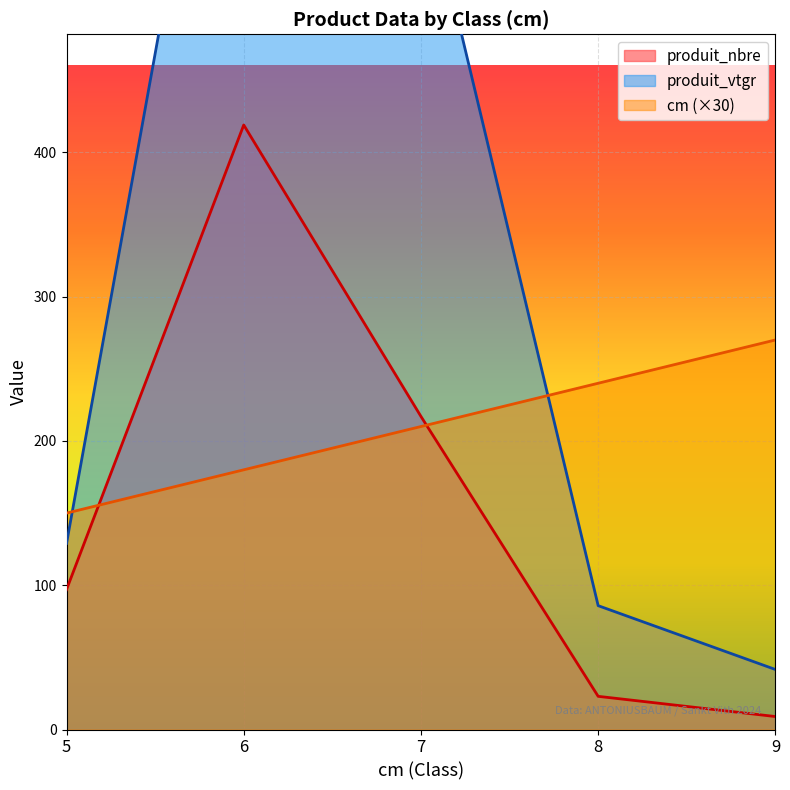

Reading right to left, list all the values displayed in this chart.

produit_nbre: 9.0	23.0	217.0	419.0	97.0
produit_vtgr: 41.6	85.8	599.6	807.9	128.9
cm: 270.0	240.0	210.0	180.0	150.0